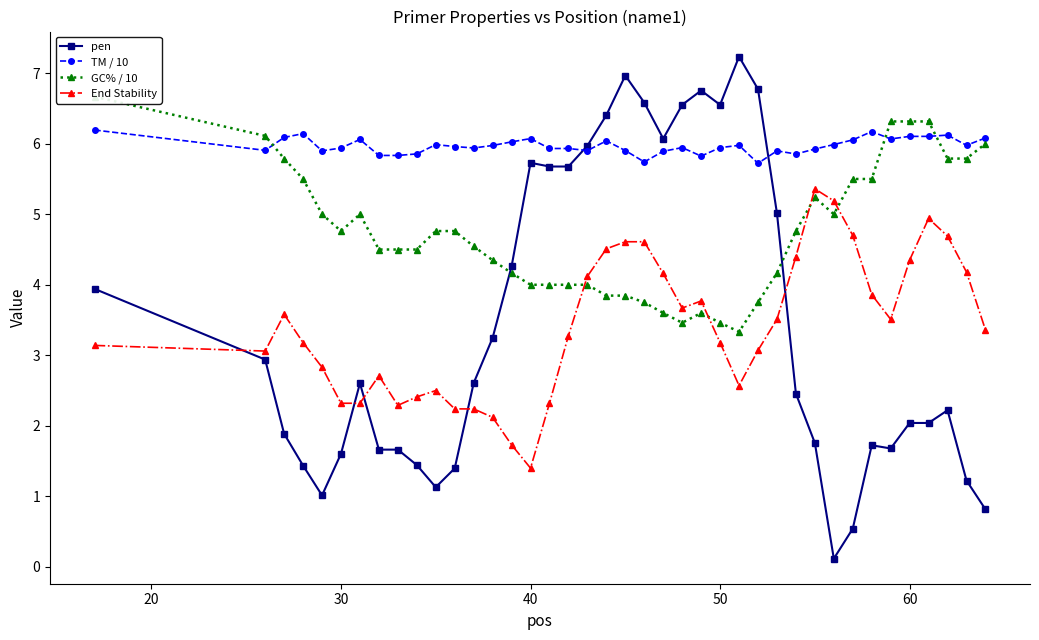

True or false: pen and End Stability cross at least once.

True